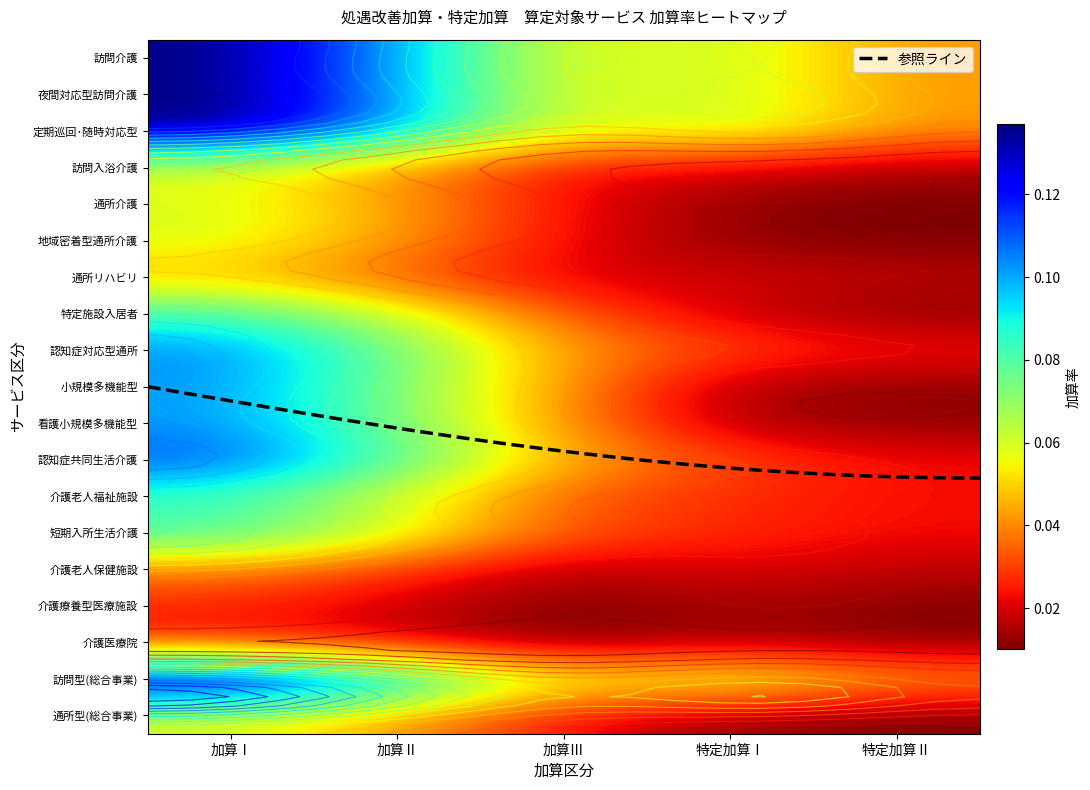

What is the sum of all 定期巡回･随時対応型 values?

0.4